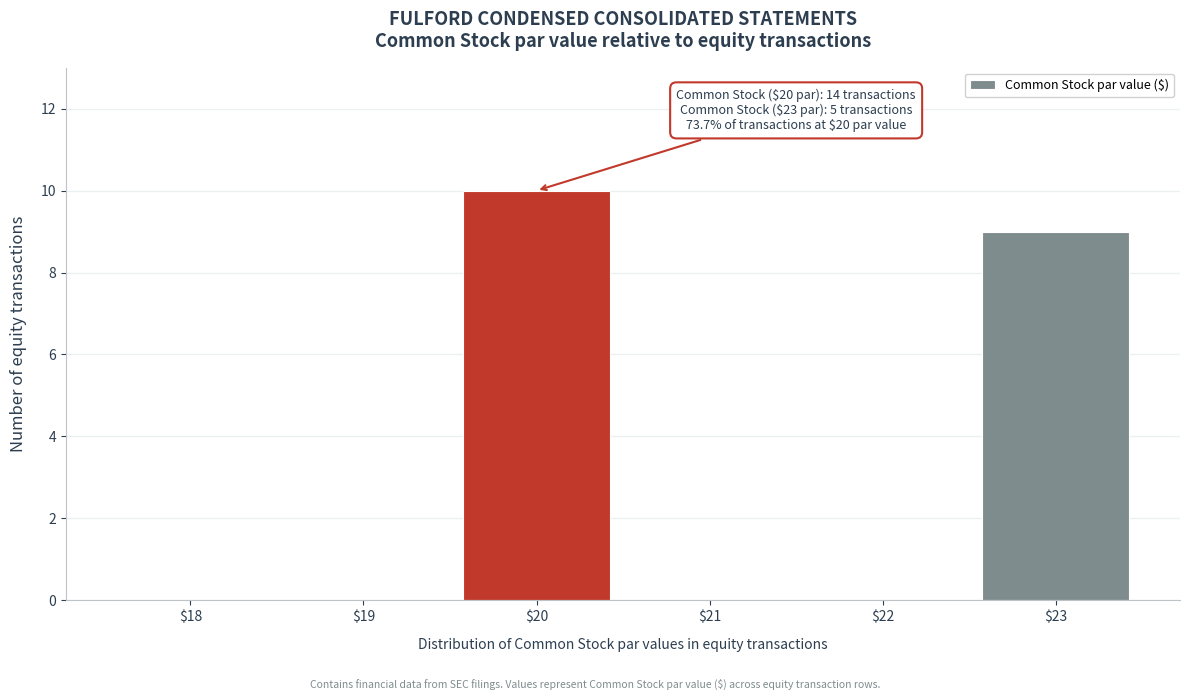

What is the sum of all values?

19